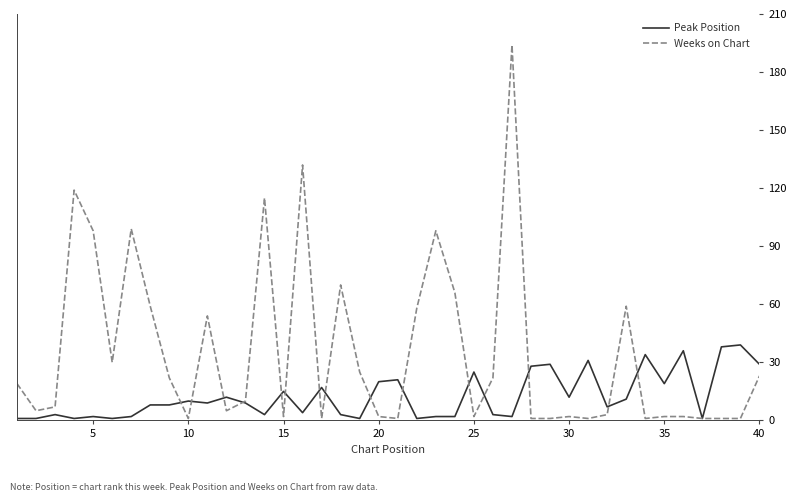

Which series has the largest total across all categories?

Weeks on Chart